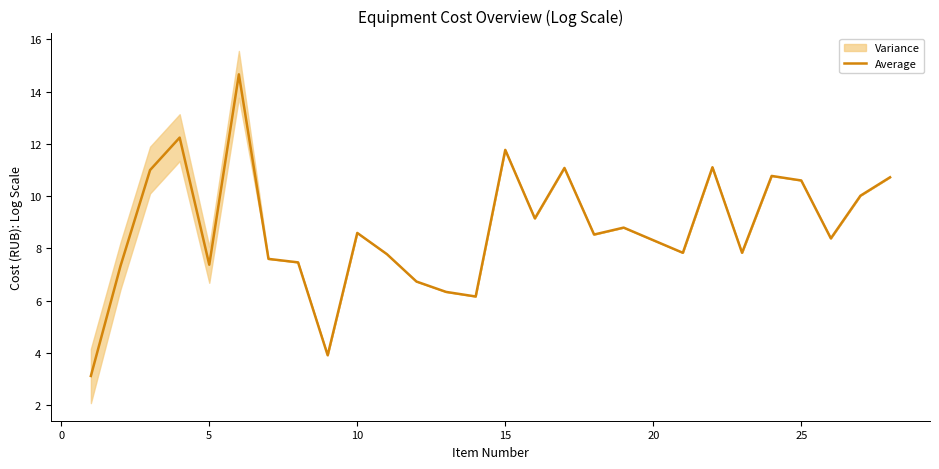

What is the smallest value displayed?

3.1